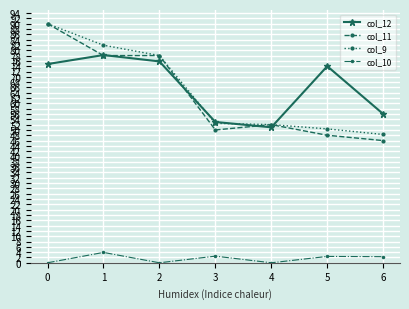

What is the difference between the highest and lowest values at 6?

53.7